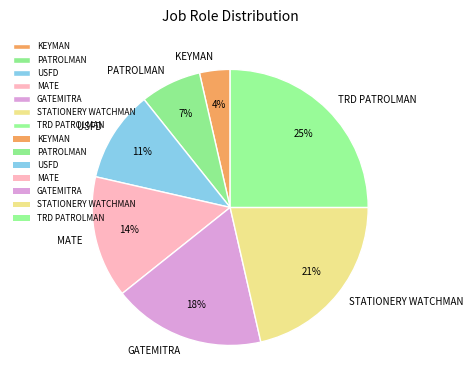

Rank the categories by value from highest to lowest.

TRD PATROLMAN, STATIONERY WATCHMAN, GATEMITRA, MATE, USFD, PATROLMAN, KEYMAN